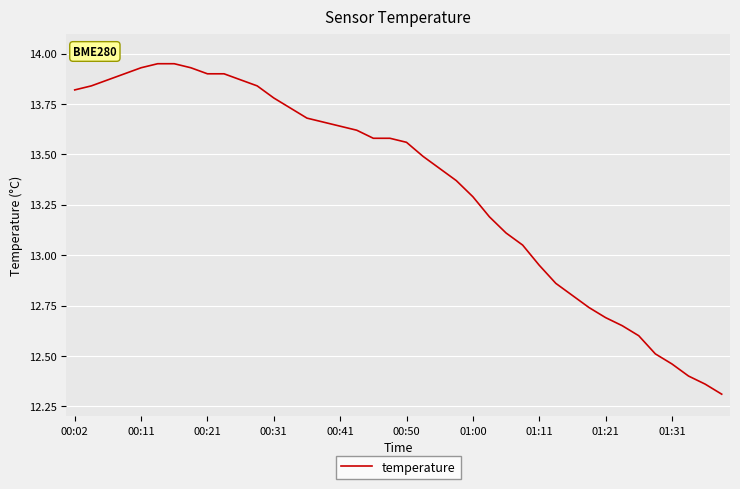

What is the minimum value shown in the chart?

12.3